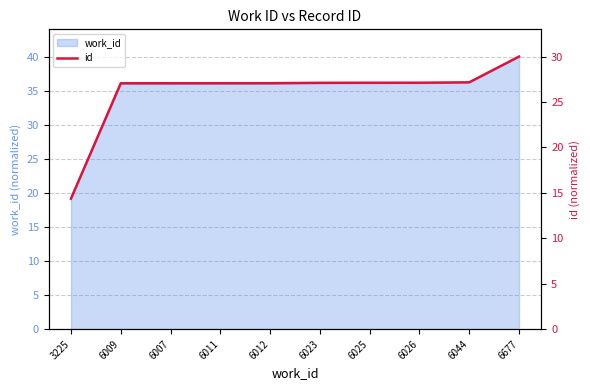

True or false: the data shows 17.3 at 6007.

False